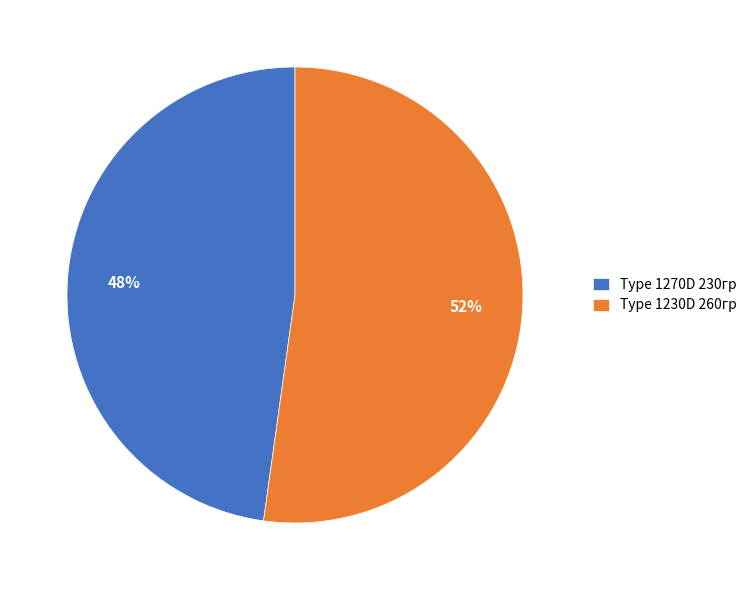

Which slice is the smallest?

Type 1270D 230гр